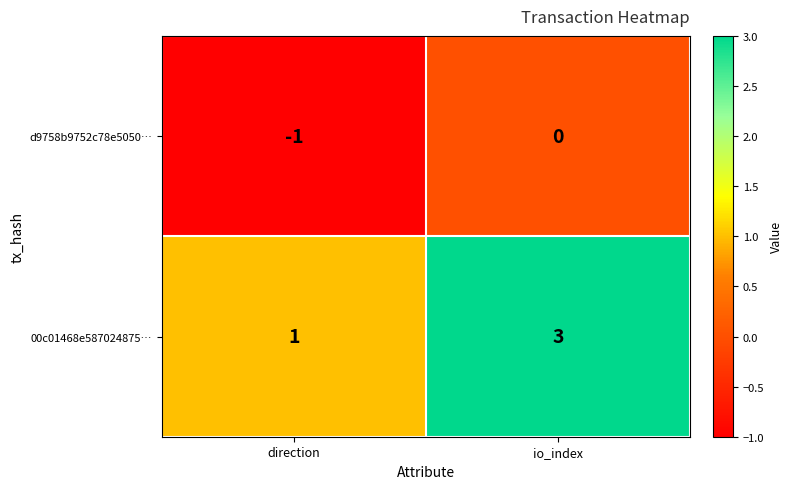

Count the number of data series in this chart.

2